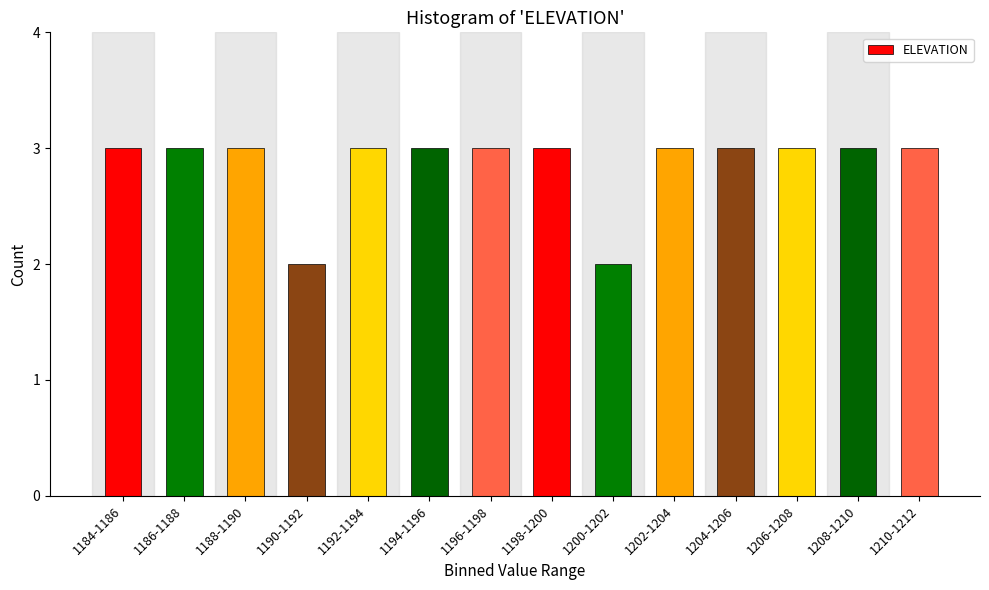

Reading left to right, what are all the values shown in this chart?

1184-1186=3	1186-1188=3	1188-1190=3	1190-1192=2	1192-1194=3	1194-1196=3	1196-1198=3	1198-1200=3	1200-1202=2	1202-1204=3	1204-1206=3	1206-1208=3	1208-1210=3	1210-1212=3